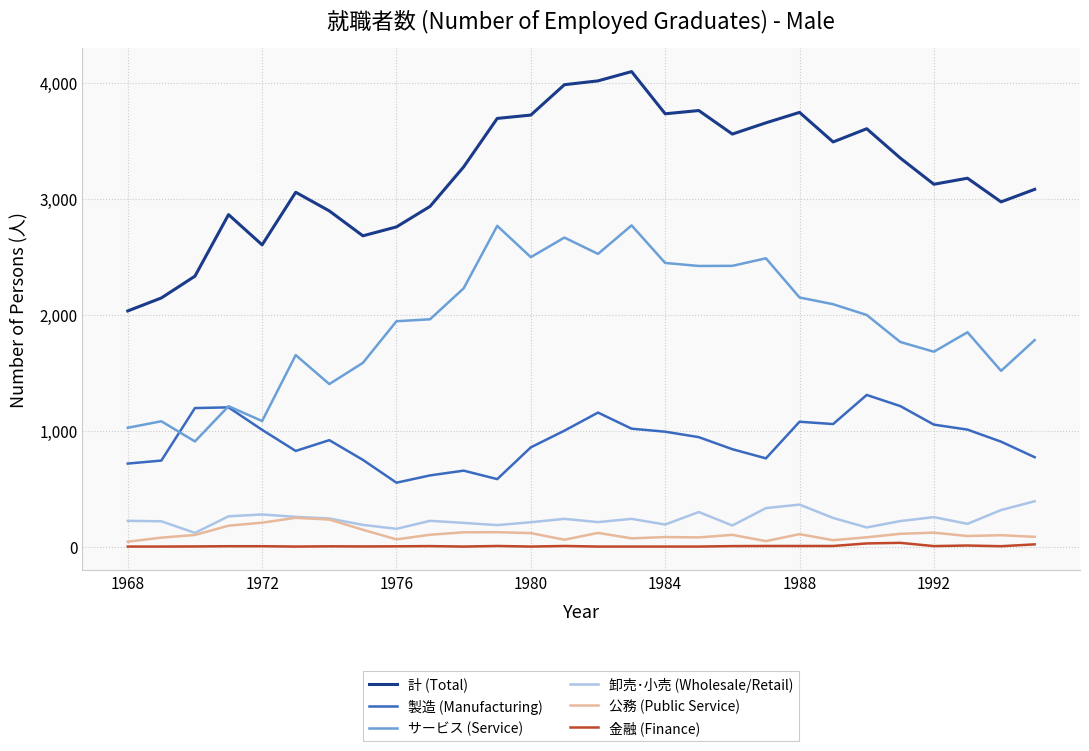

True or false: 公務 (Public Service) and サービス (Service) cross at least once.

False